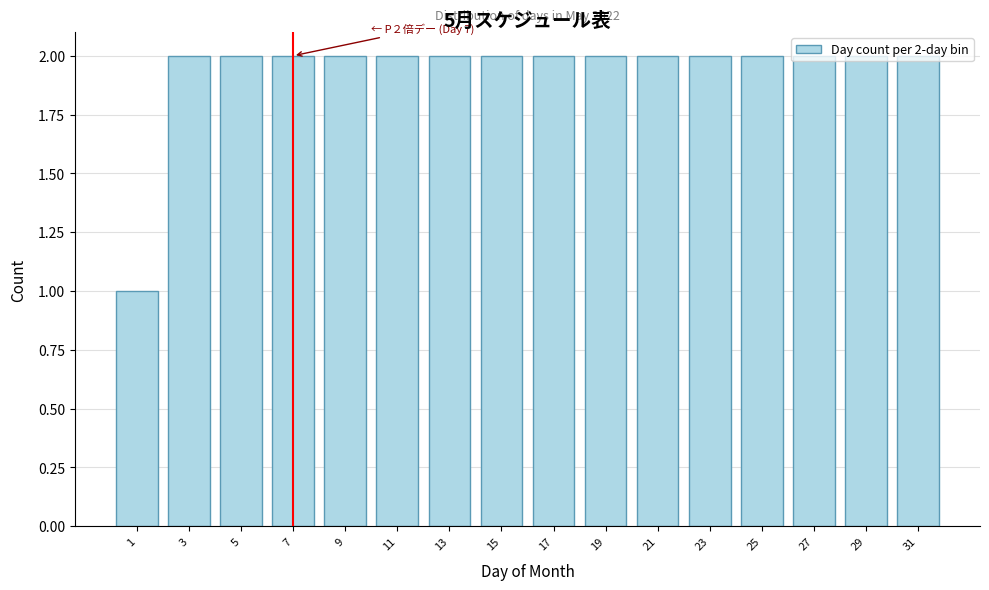

True or false: the data shows 1 at 27.

False